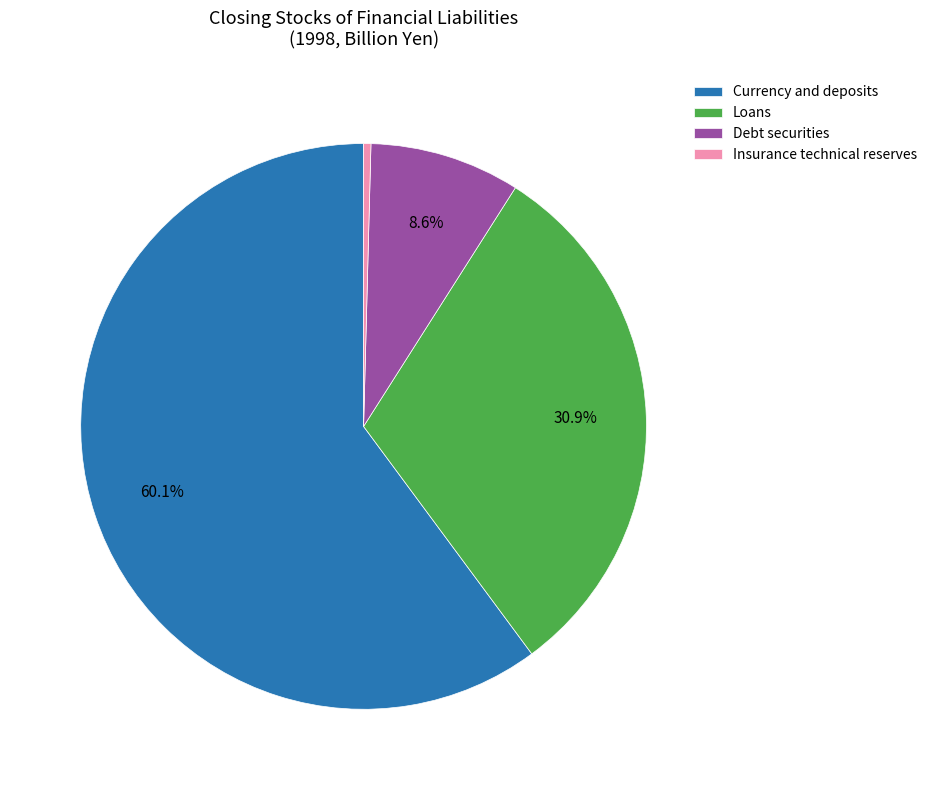

How many slices are in this pie chart?

4